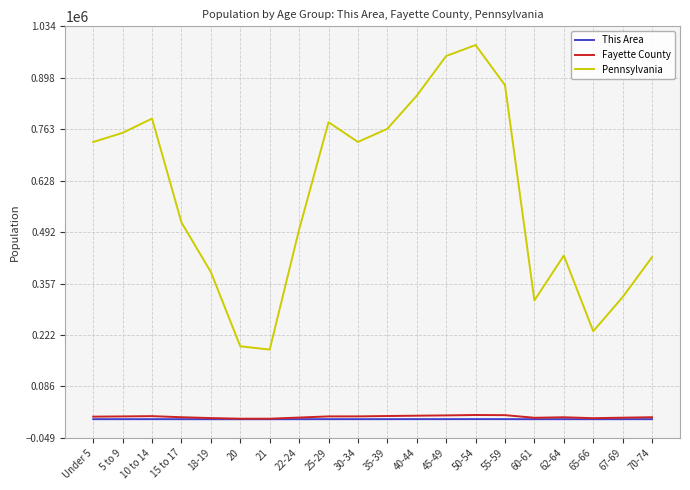

At which category does Pennsylvania reach its first local valley?

21